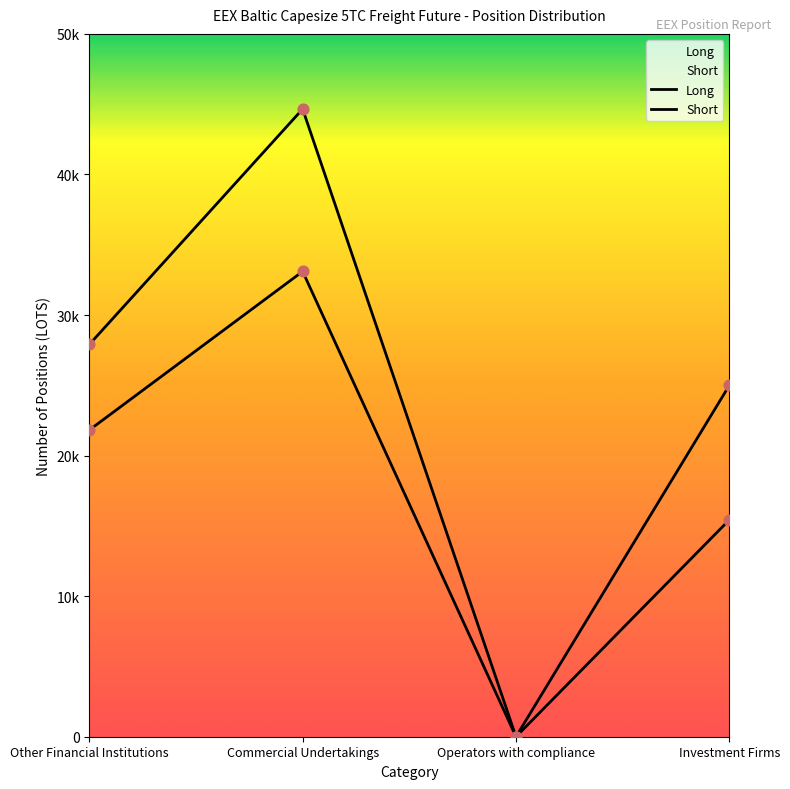

At how many categories does at least one series exceed 41791?

1